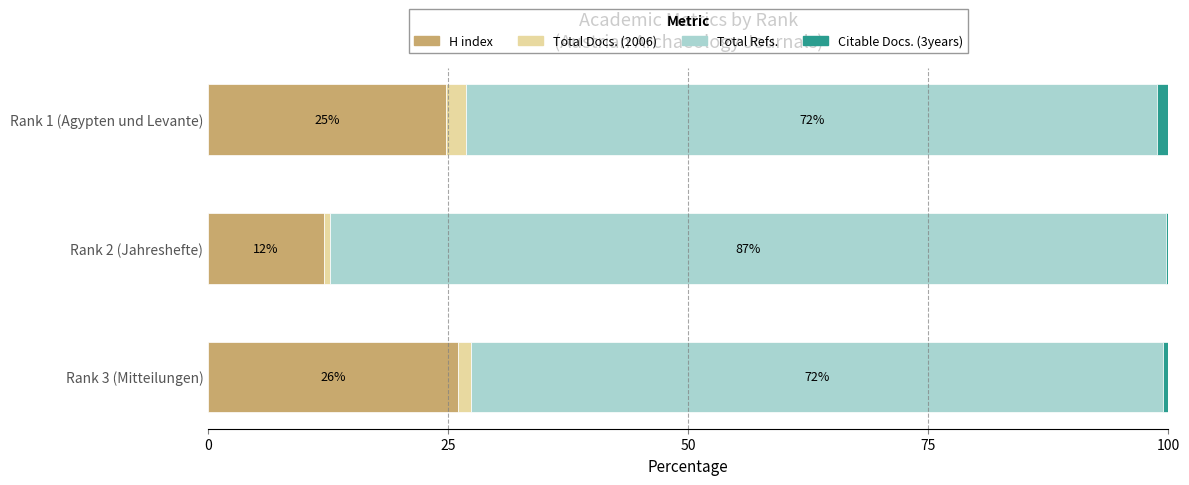

What is the total value across all series at Rank 1 (Agypten und Levante)?

100.0